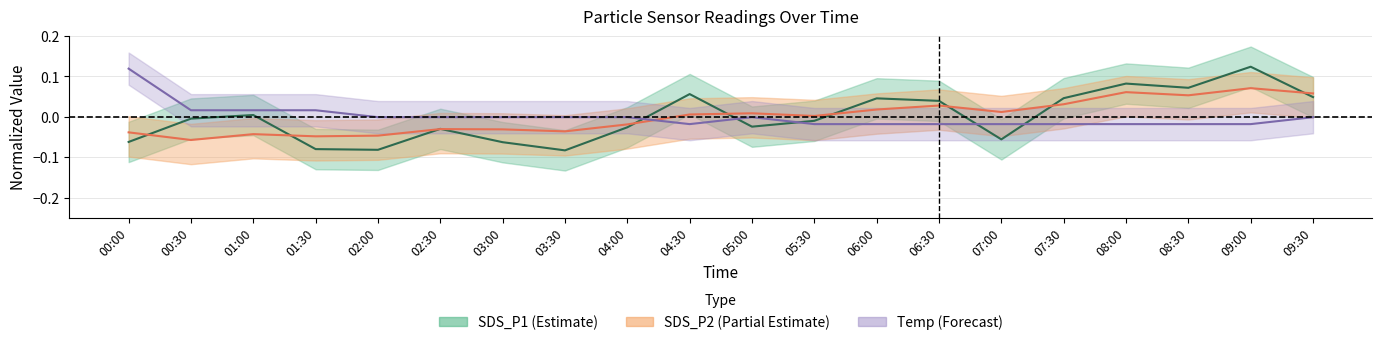

Is it true that Temp equals 0.0 at 01:00?

True